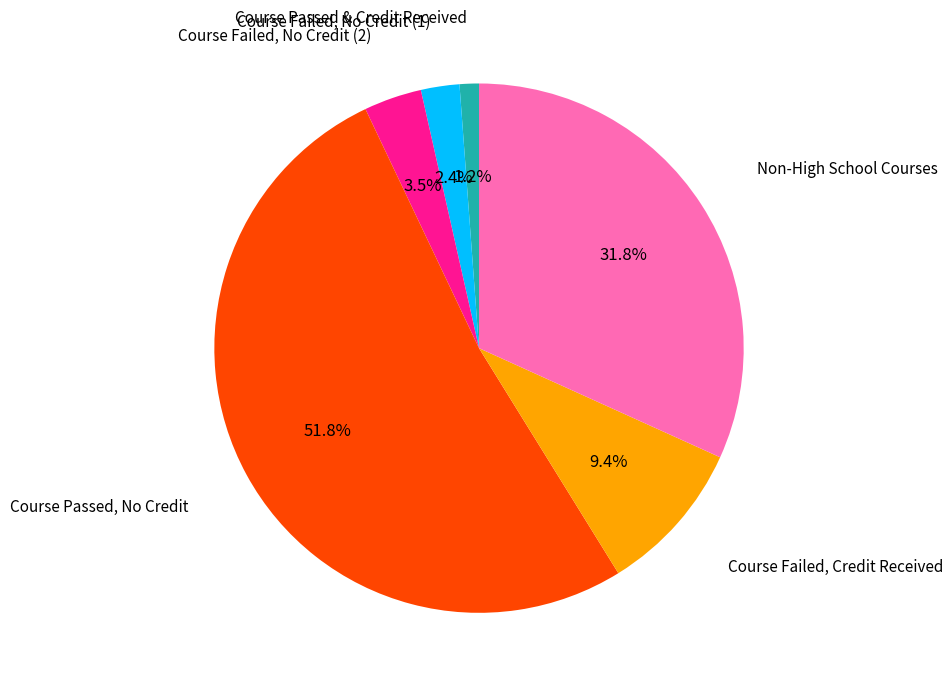

Is there any slice that represents more than half of the pie?

Yes